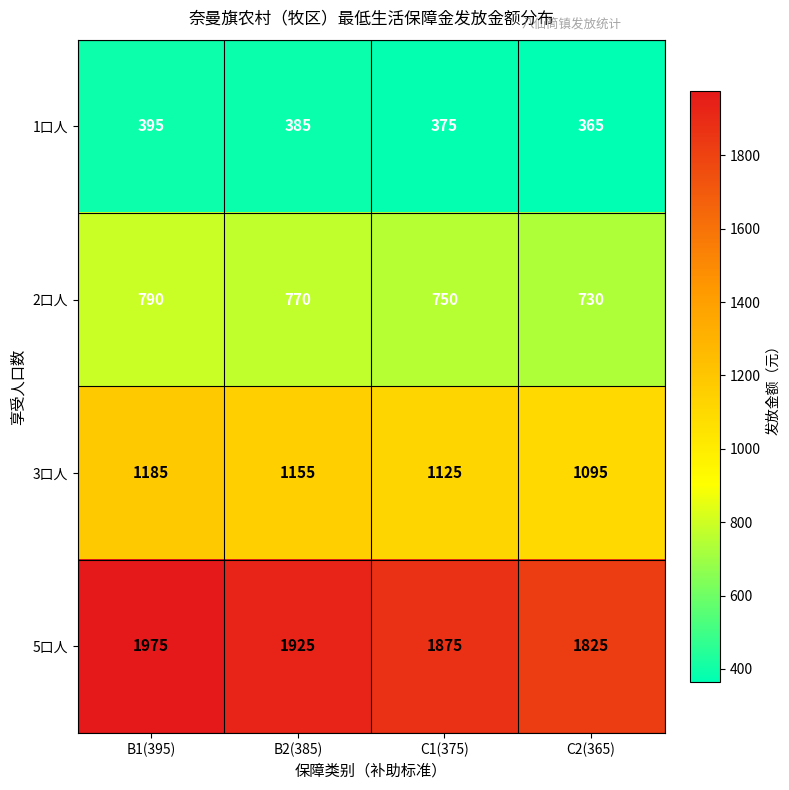

What is the difference between the highest and lowest values at C2(365)?

1460